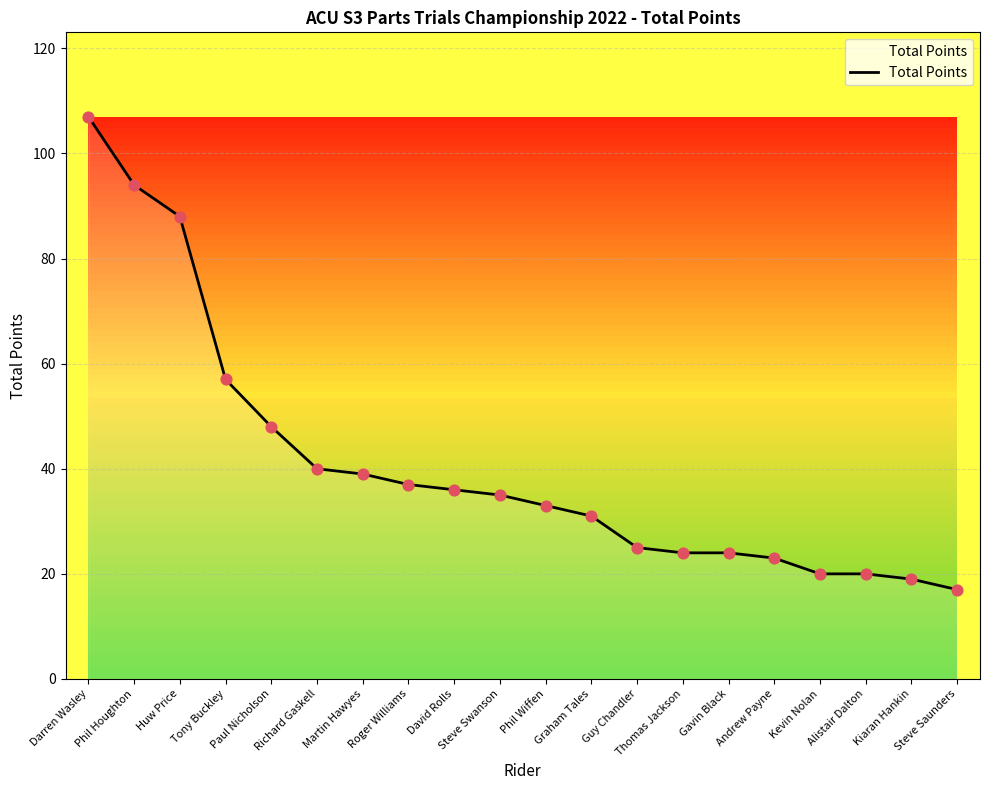

What is the ratio of the value at Paul Nicholson to the value at Roger Williams?

1.3